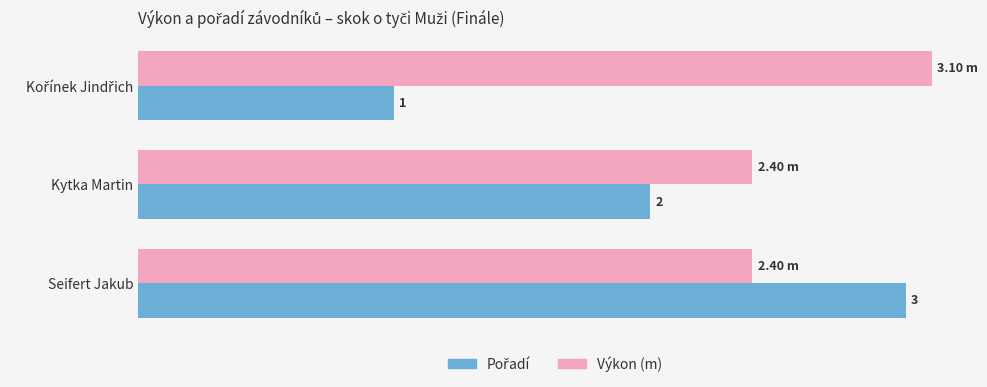

Which series has the largest total across all categories?

Výkon (m)